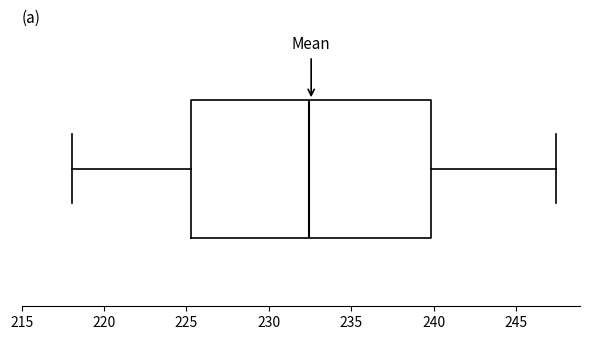

Where does the left whisker of the box end on the x-axis? The values are not printed on the chart, so give them approximately, as read against the axis.

218.0